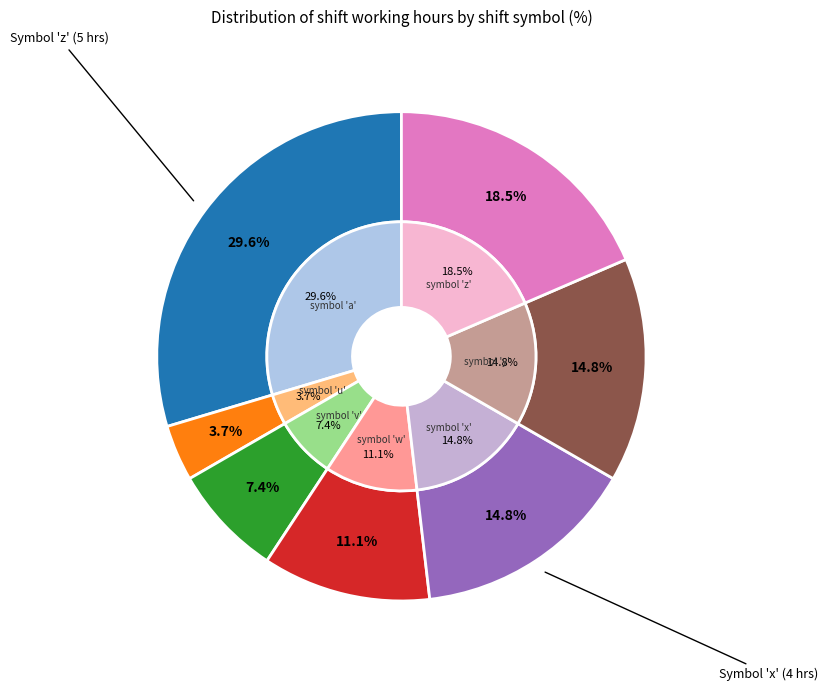

Which has a higher value, w or z?

z